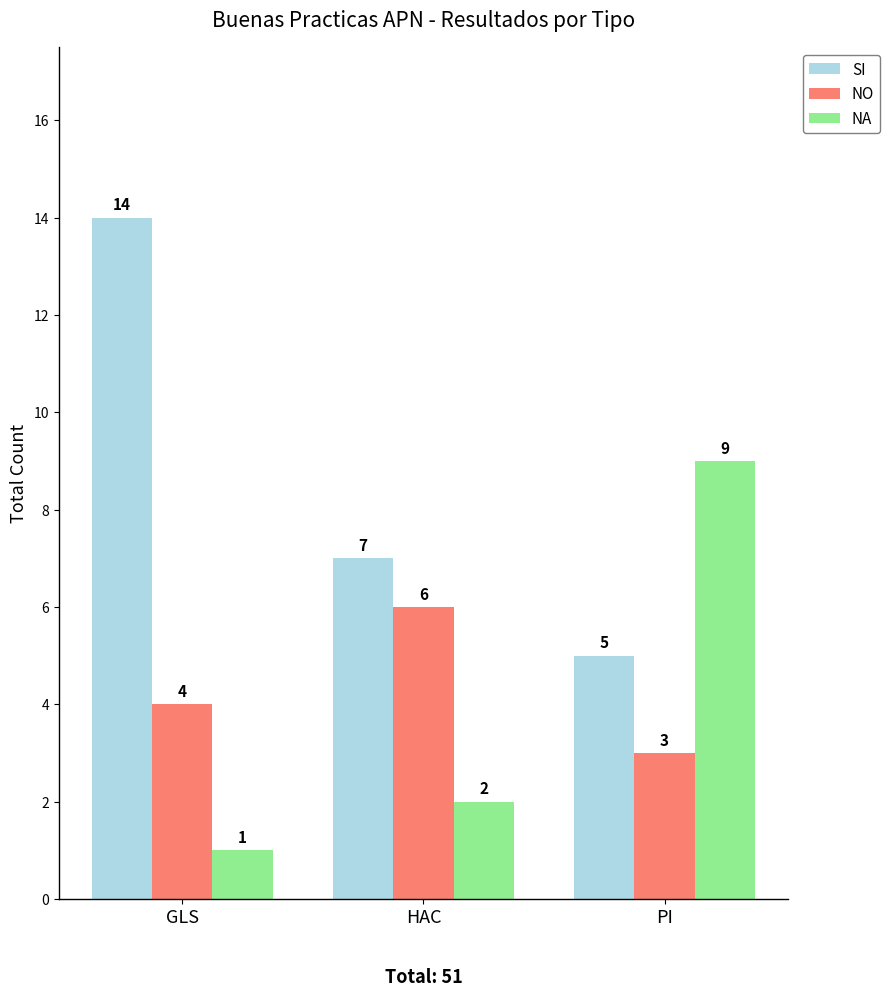

At which category is the sum across all series the highest?

GLS